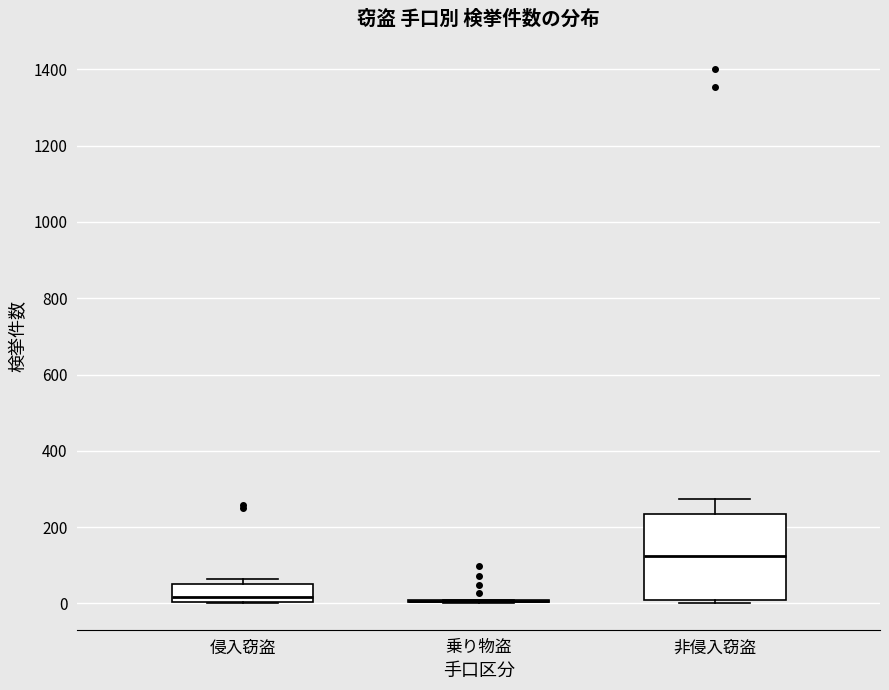

Reading left to right, transcribe this box plot: for each box, give where its median line is, the range the box spans, and where its two whiskers end, as read against the y-axis. The values are not printed on the chart, so give them approximately, as read against the axis.

侵入窃盗: median 20, box 0 to 60, whiskers 0 to 60 (just above the box's upper edge)
乗り物盗: box collapsed to a line at 0, whiskers 0 to 0
非侵入窃盗: median 120, box 20 to 240, whiskers 0 to 280